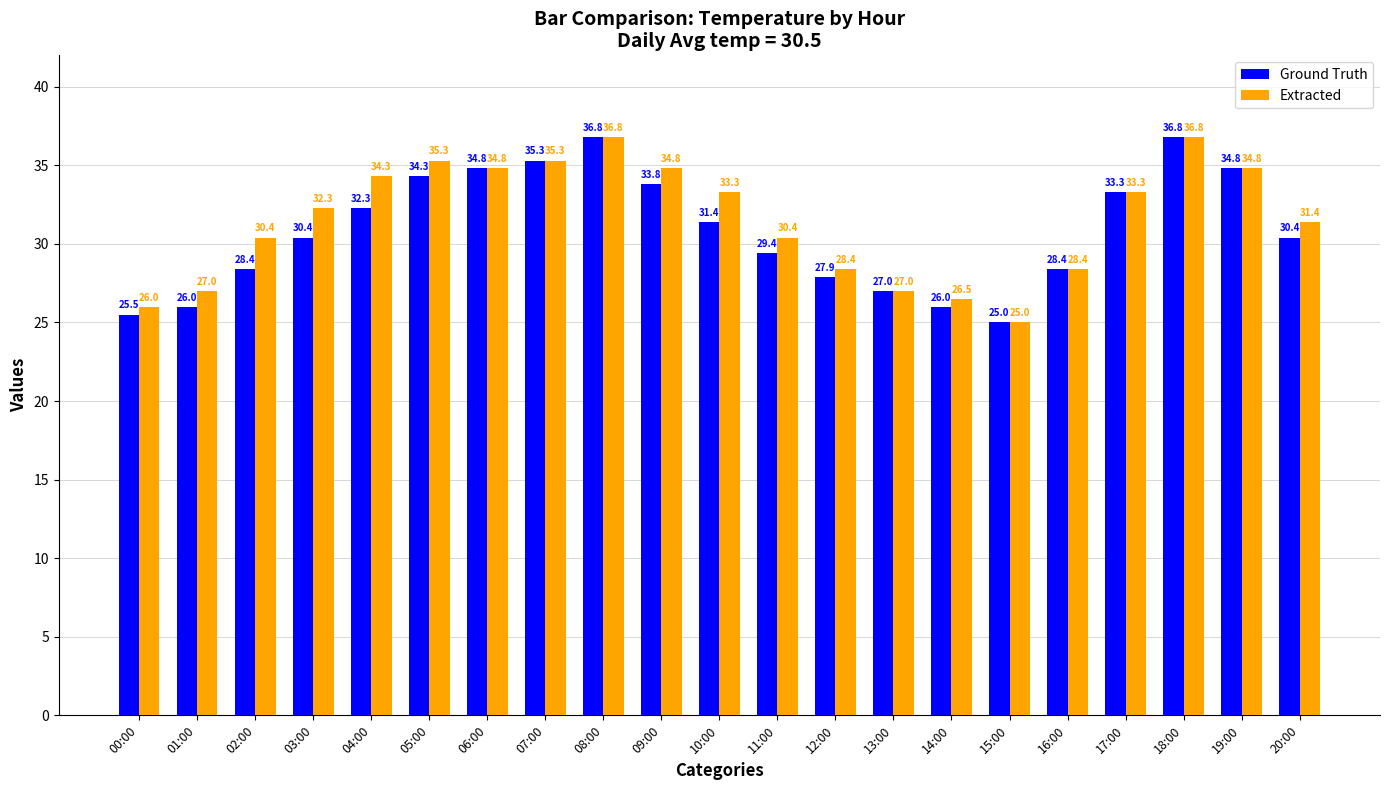

What is the label of the 17th bar from the left?

16:00